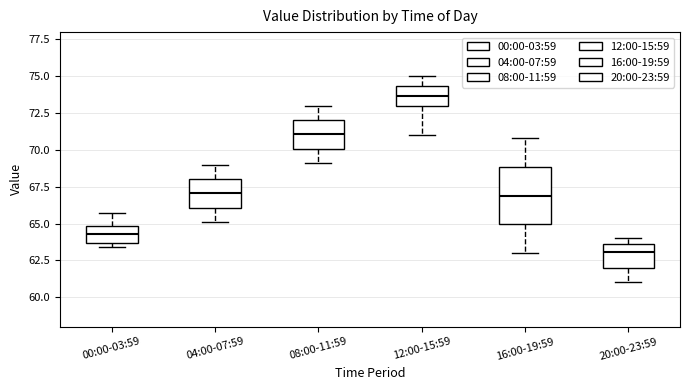

Where does the upper whisker of the box for 16:00-19:59 end on the y-axis? The values are not printed on the chart, so give them approximately, as read against the axis.

71.0